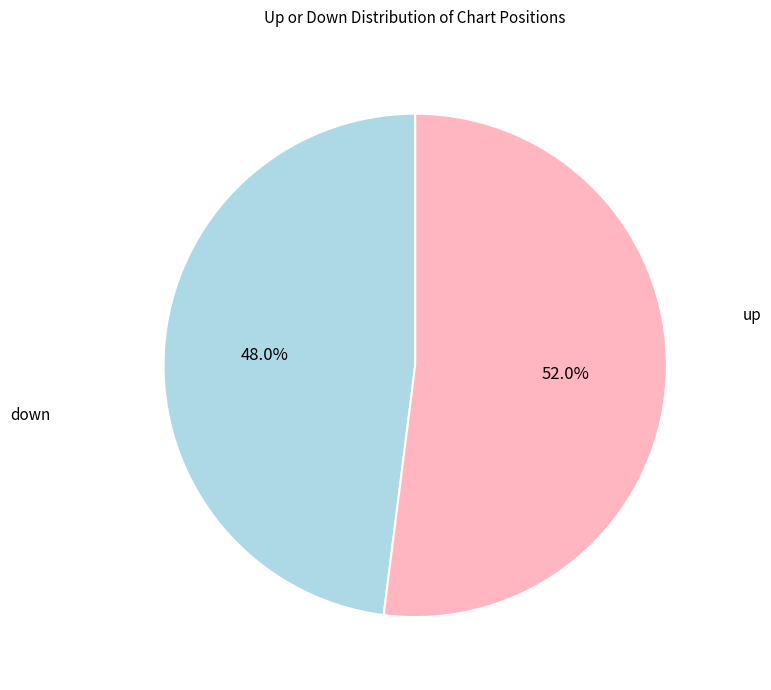

How many segments does this pie chart have?

2